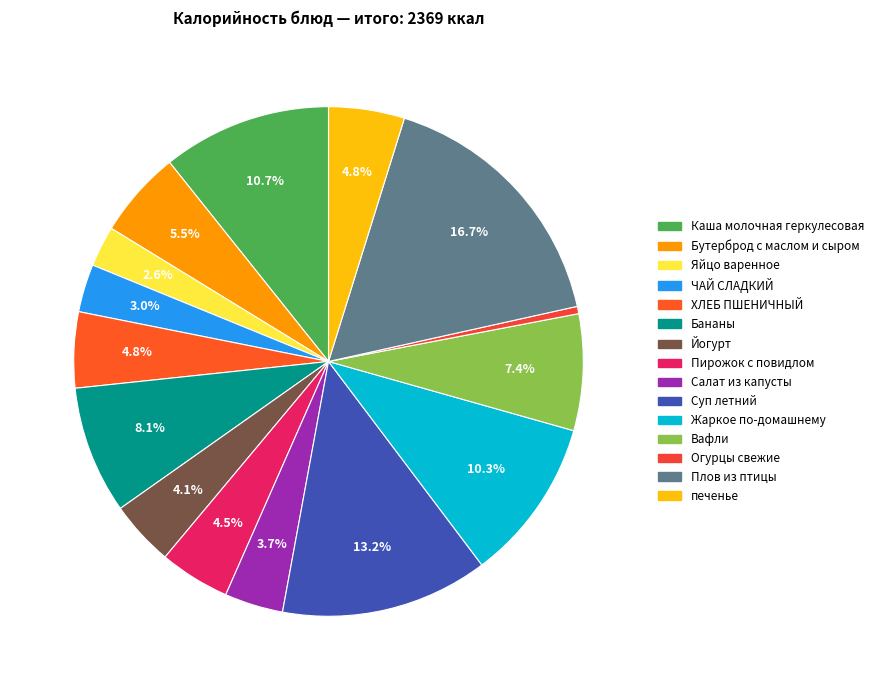

How many slices are in this pie chart?

15